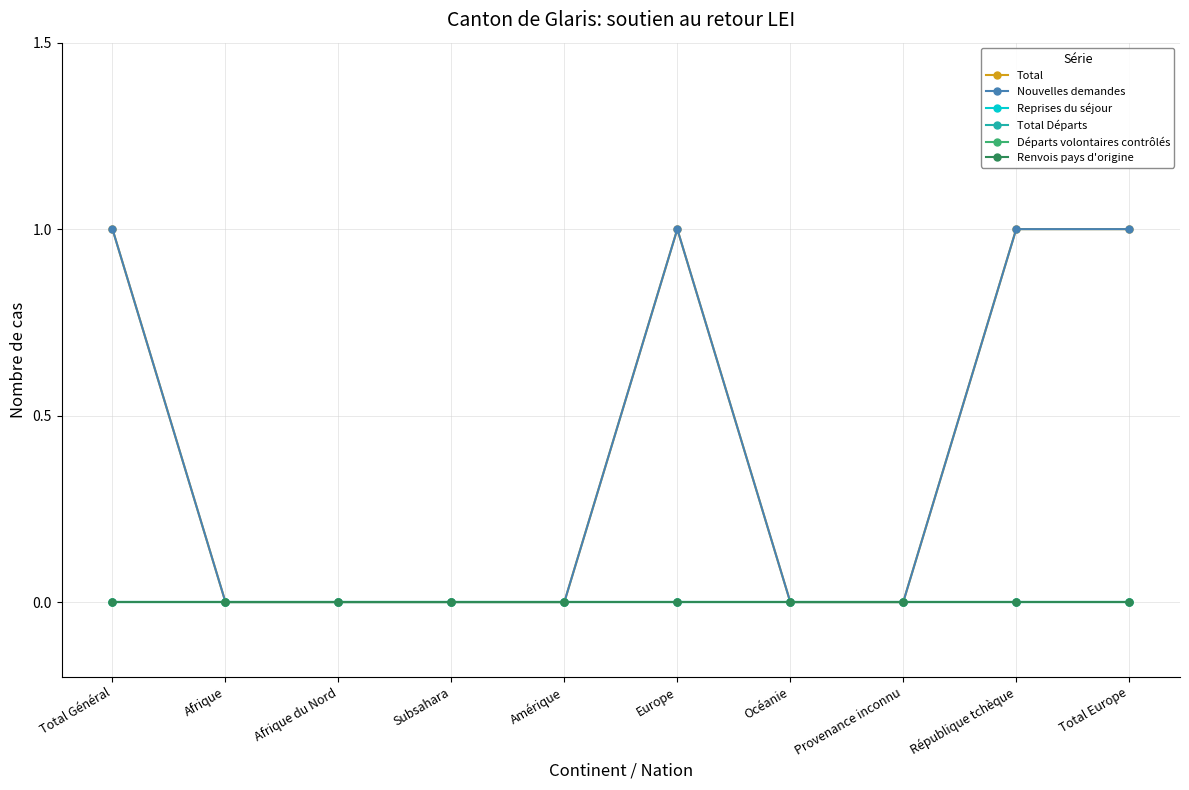

Which series changed the most between Afrique du Nord and Provenance inconnu?

Total